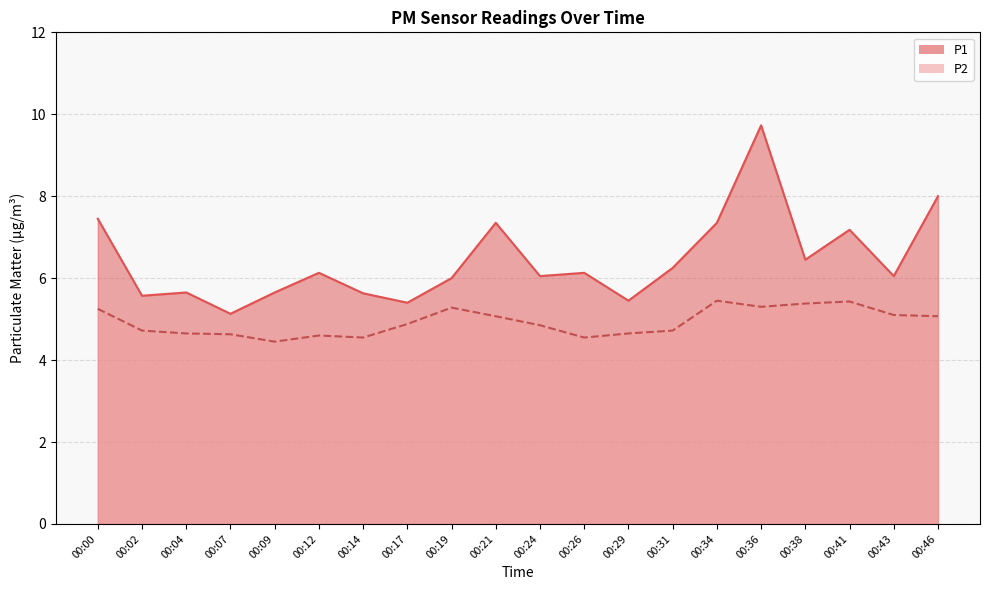

True or false: P1 and P2 intersect in this chart.

False